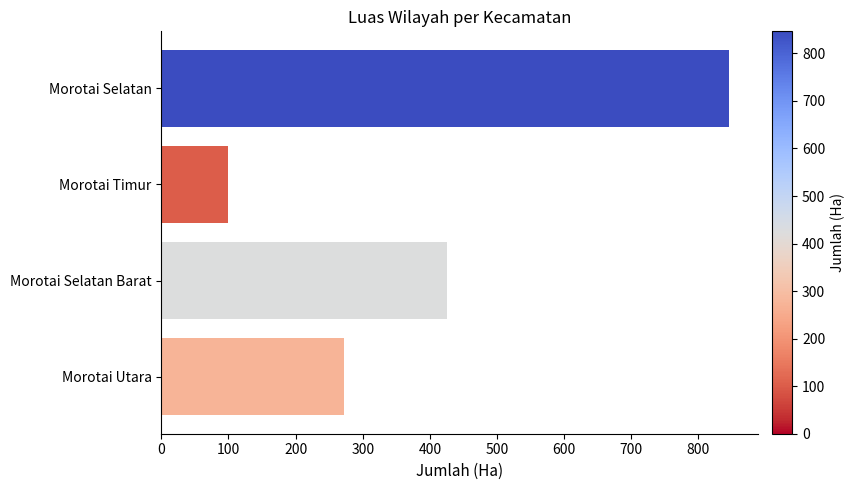

Reading top to bottom, extract all data points from this chart.

846.4	99.5	426.3	272.5